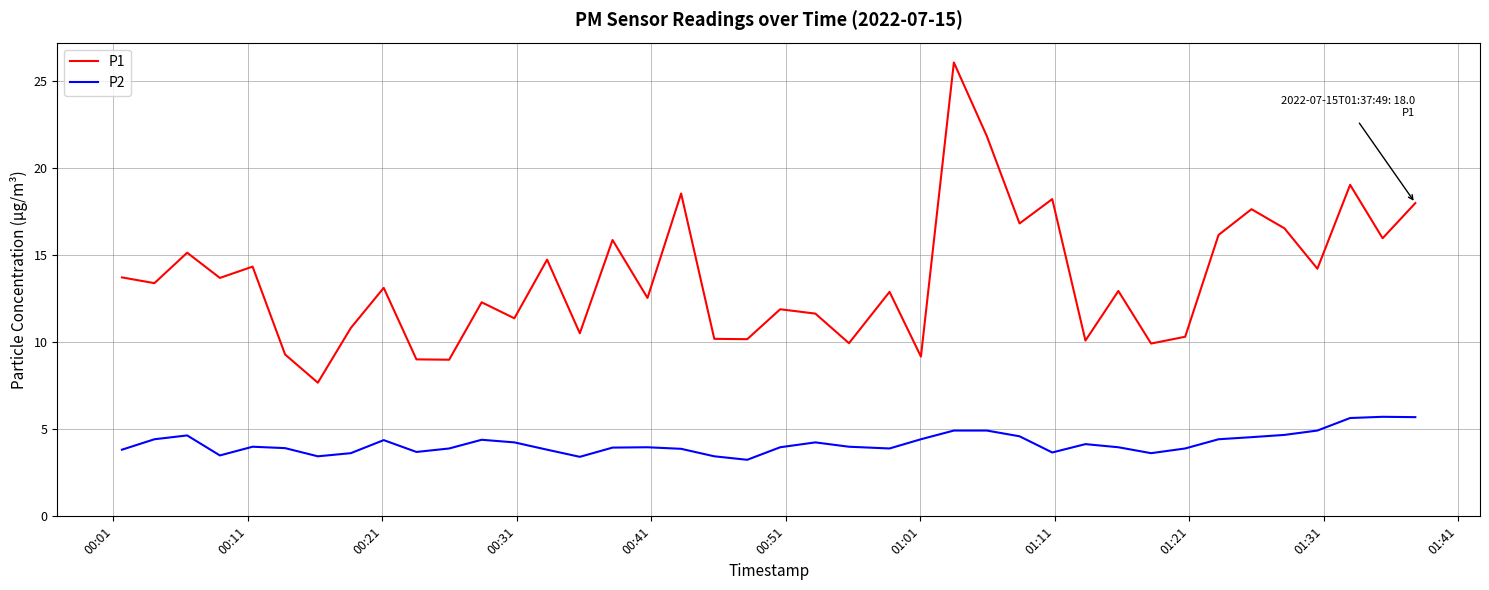

Which series has the largest total across all categories?

P1